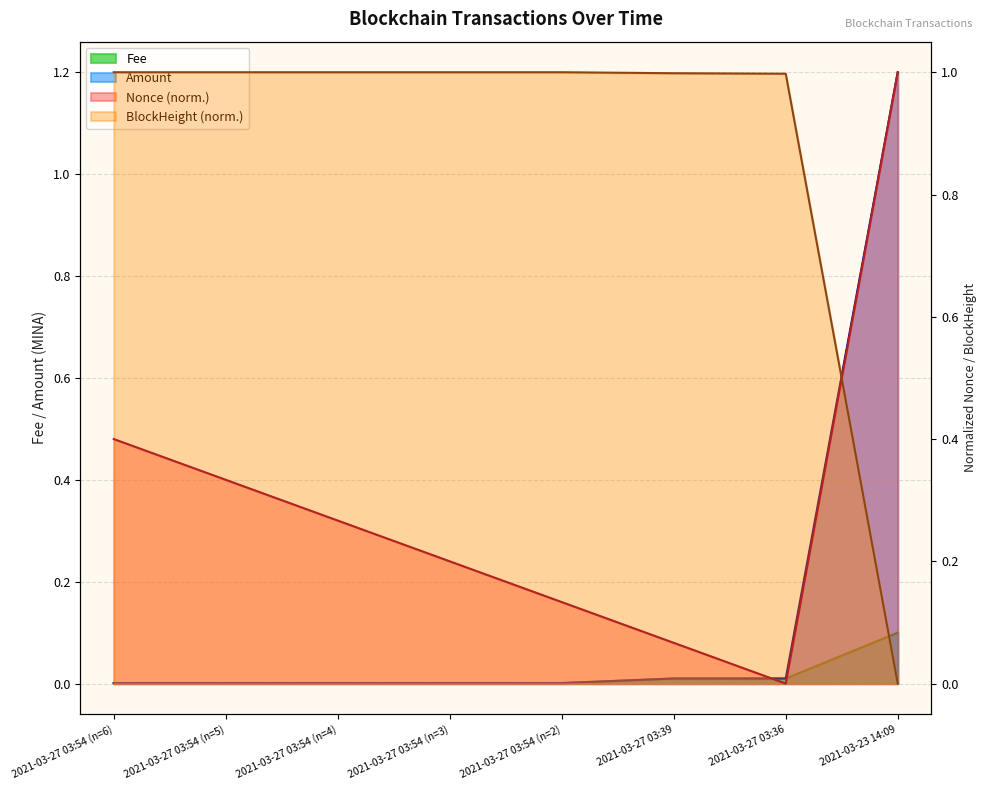

Which category has the lowest value in the Amount series?

2021-03-27 03:54 (n=6)